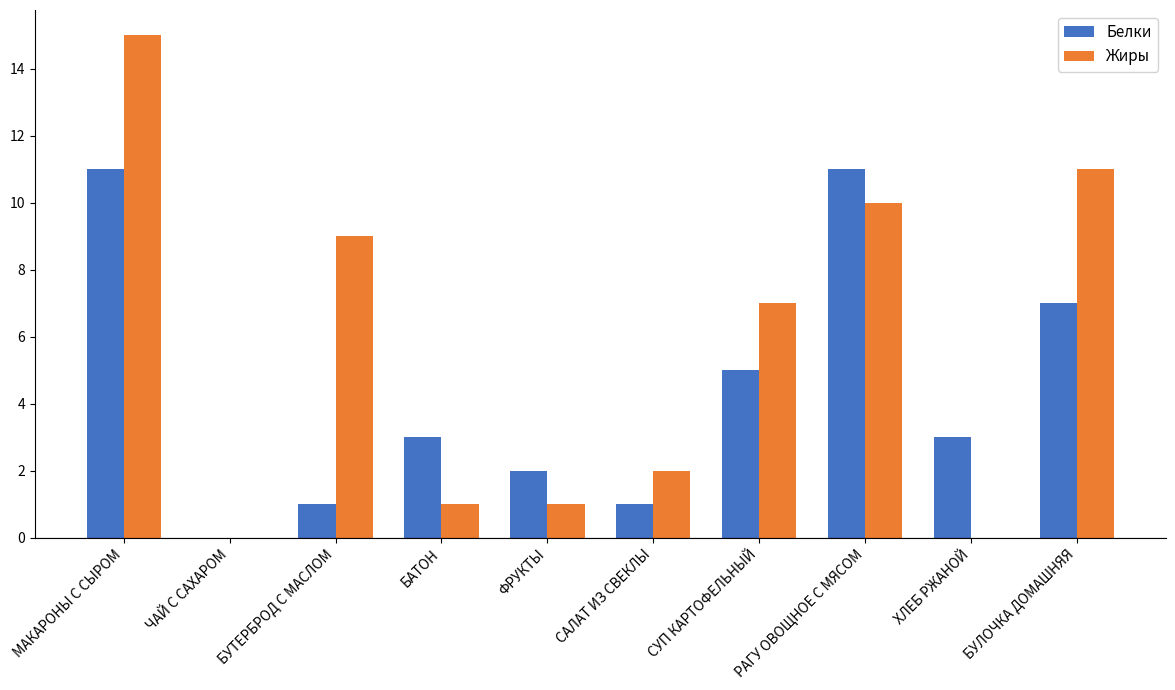

Read the Жиры value at РАГУ ОВОЩНОЕ С МЯСОМ.

10